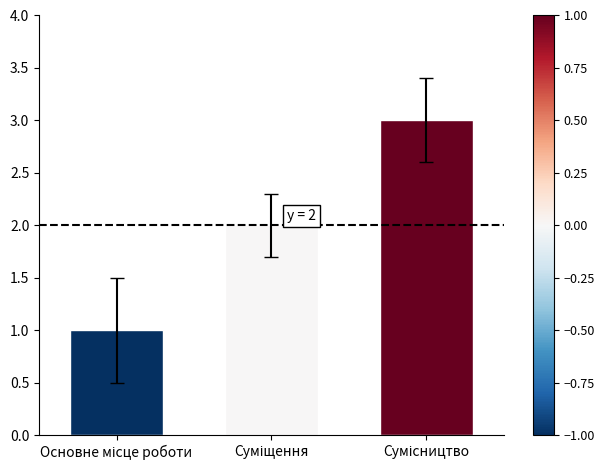

What is the sum of all values?

6